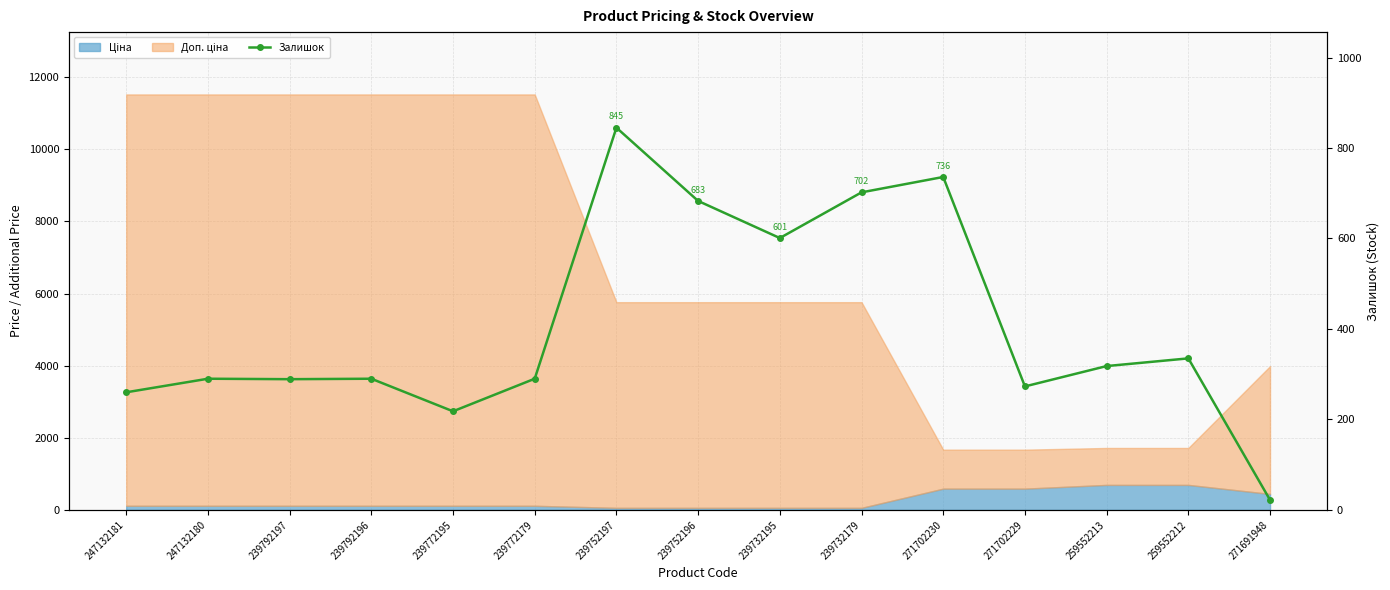

How many points are higher than both their immediate neighbors (excluding endpoints)?

5